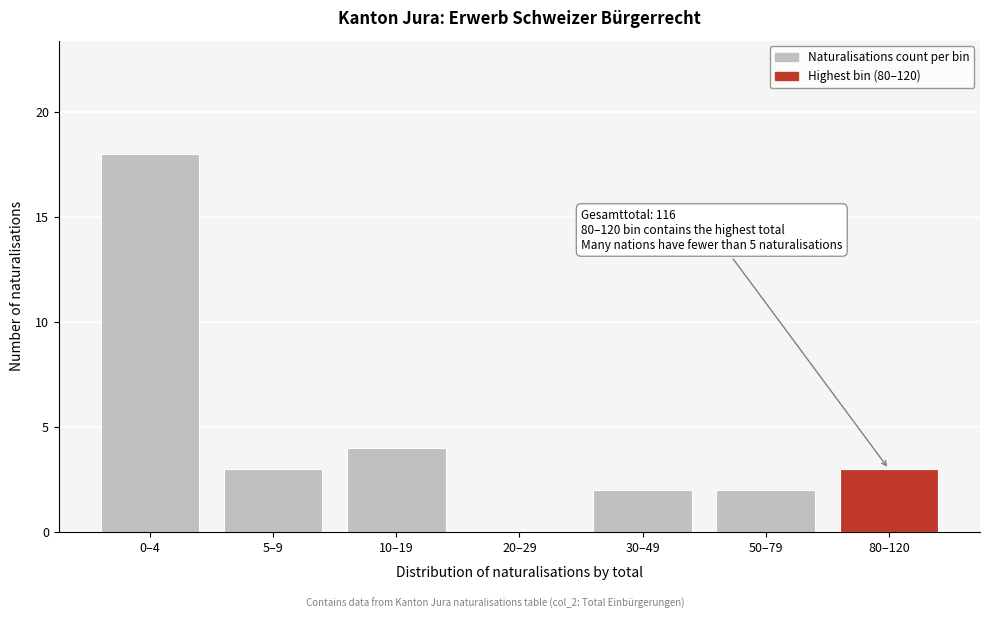

Reading left to right, list all the values displayed in this chart.

0–4=18	5–9=3	10–19=4	20–29=0	30–49=2	50–79=2	80–120=3